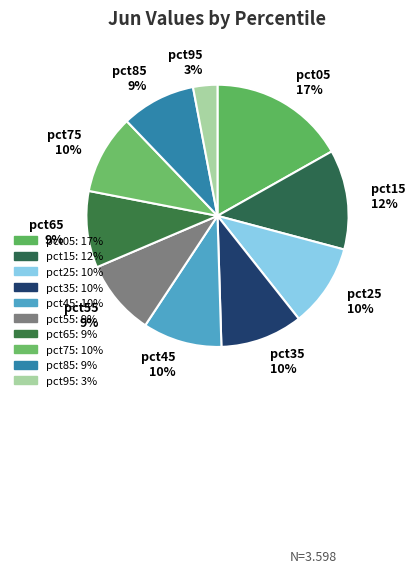

The pct45 10% slice represents 10% of the pie. True or false?

True